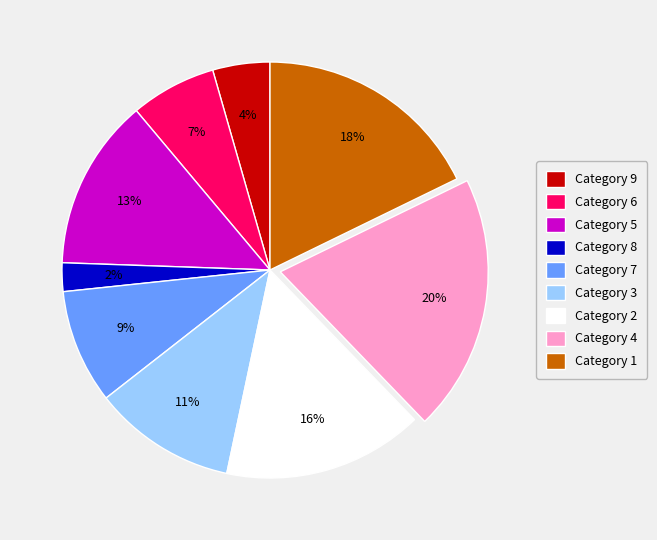

How many segments does this pie chart have?

9